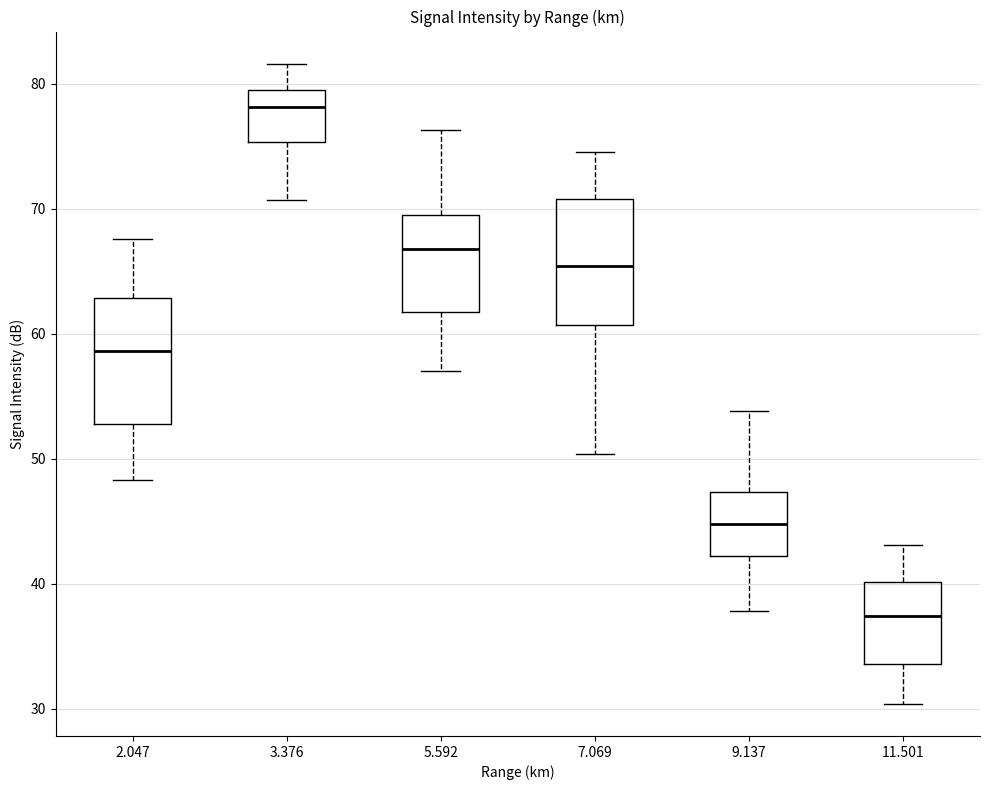

Where does the upper whisker of the box at x = 5.592 end on the y-axis? The values are not printed on the chart, so give them approximately, as read against the axis.

76